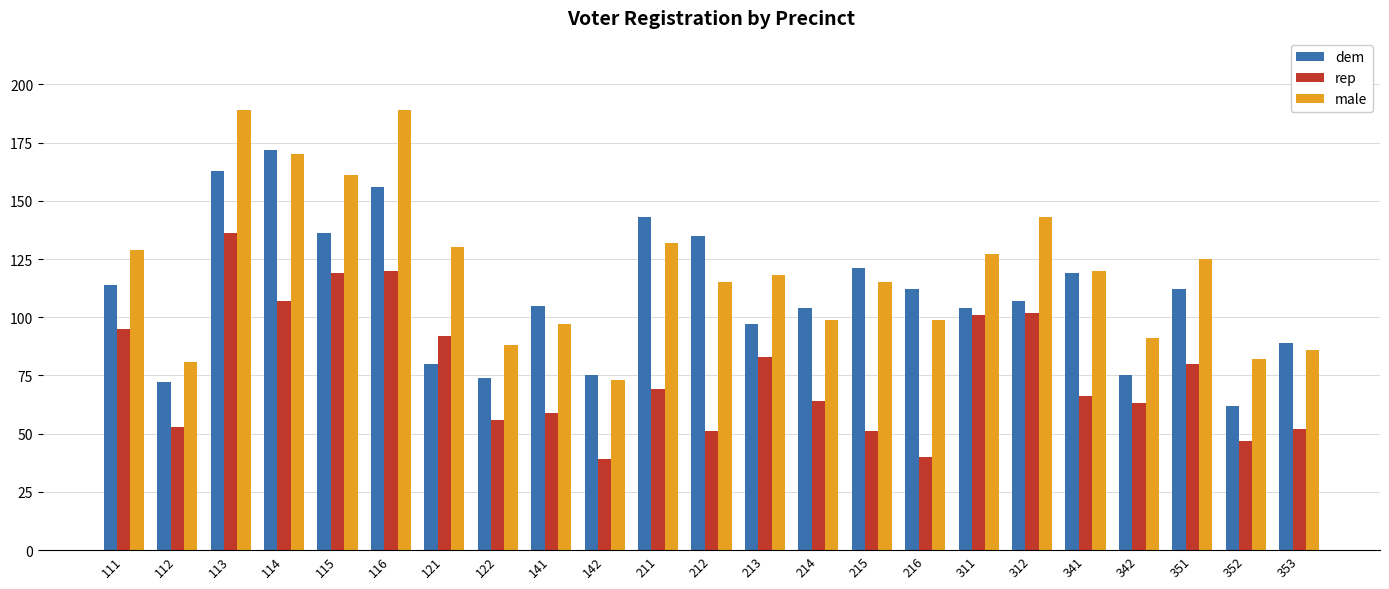

True or false: male has a value of 189 at 113.

True